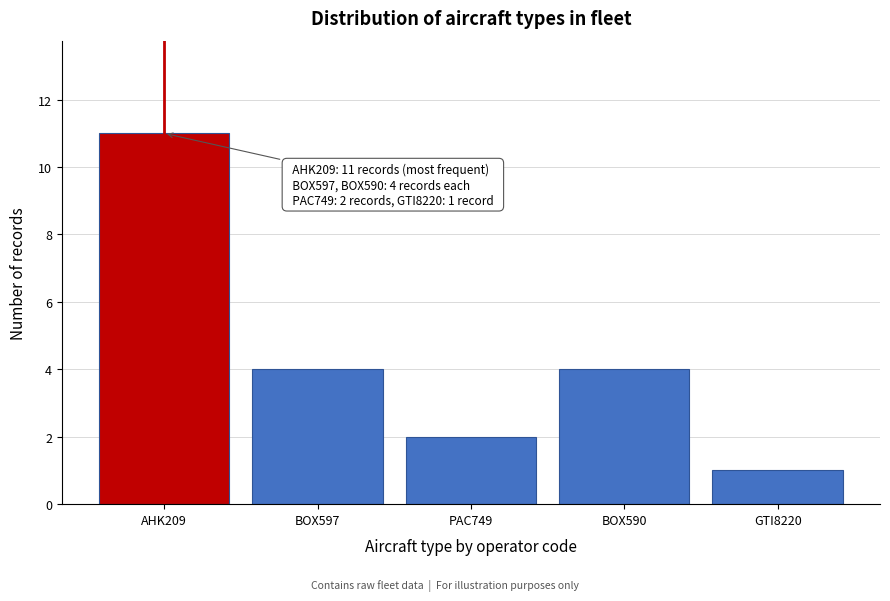

Reading right to left, what are all the values shown in this chart?

1	4	2	4	11